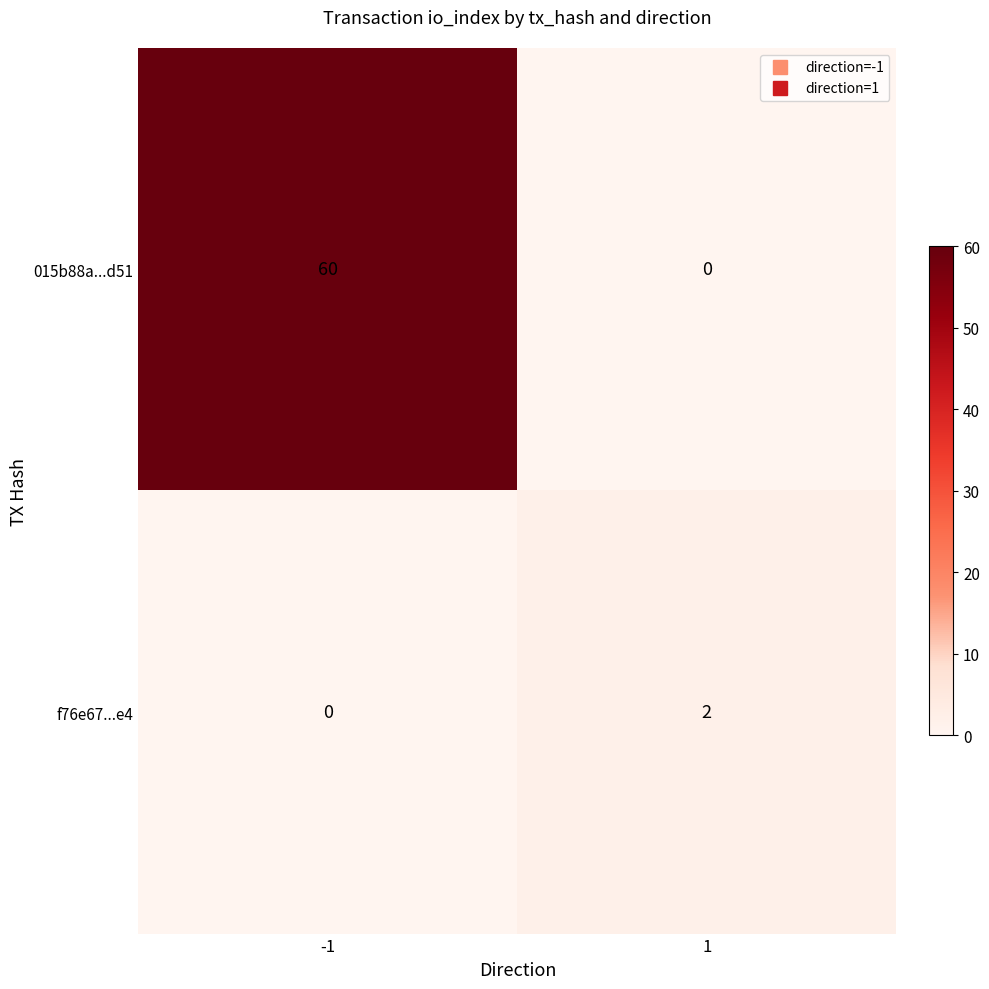

How many values in f76e67...e4 are above zero?

1